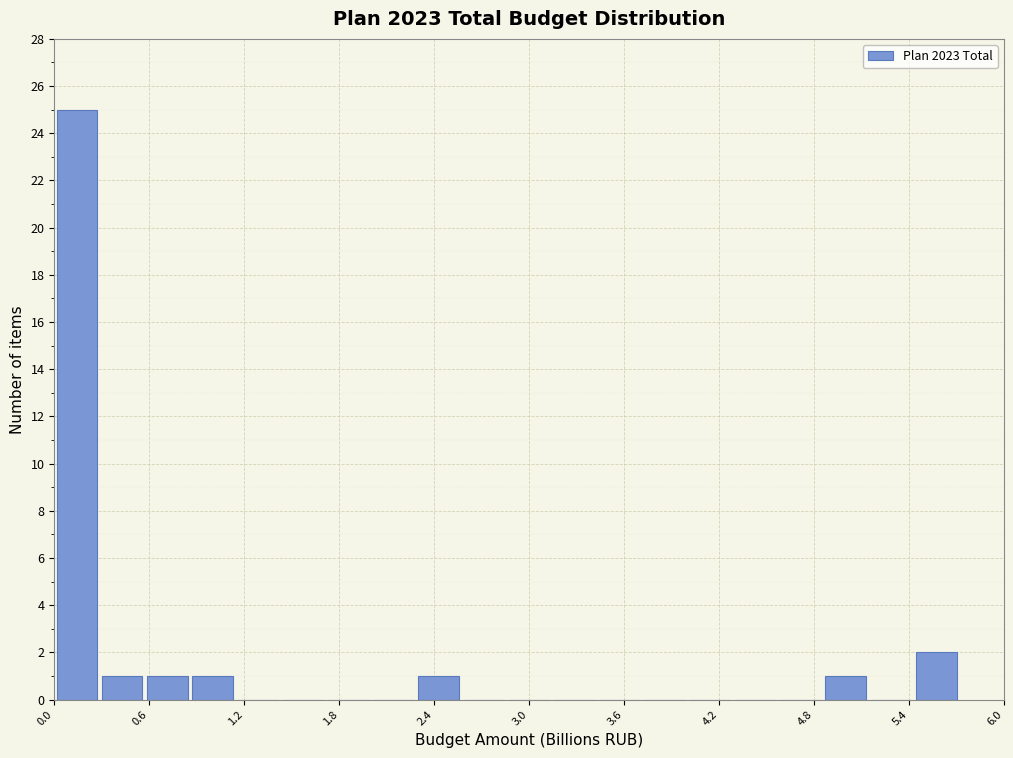

Around what value on the x-axis is the tallest bar? Give the approximate position of its centre, as read against the axis.

0.1